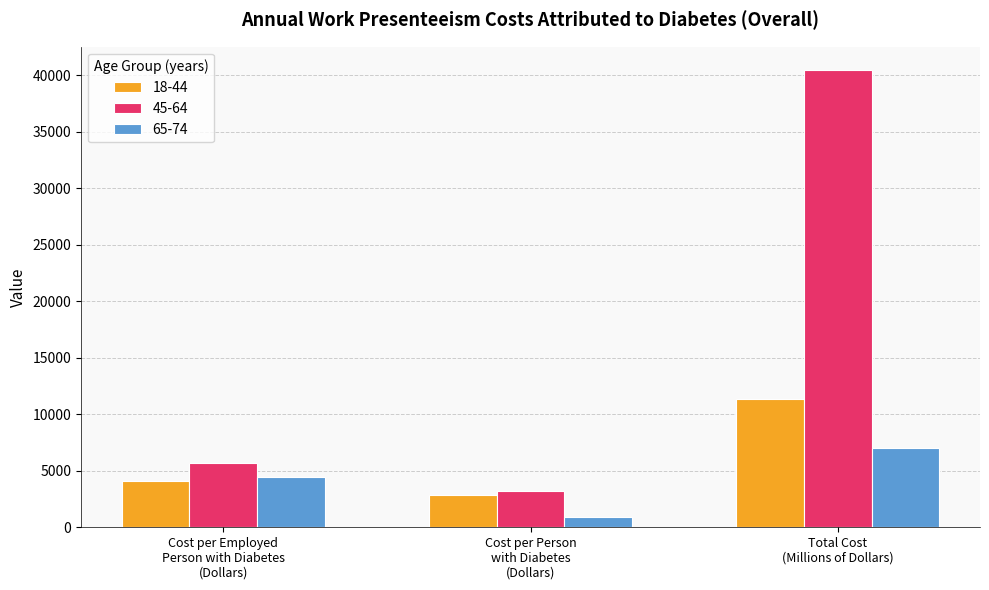

What is the highest value of the 45-64 series?

40487.0